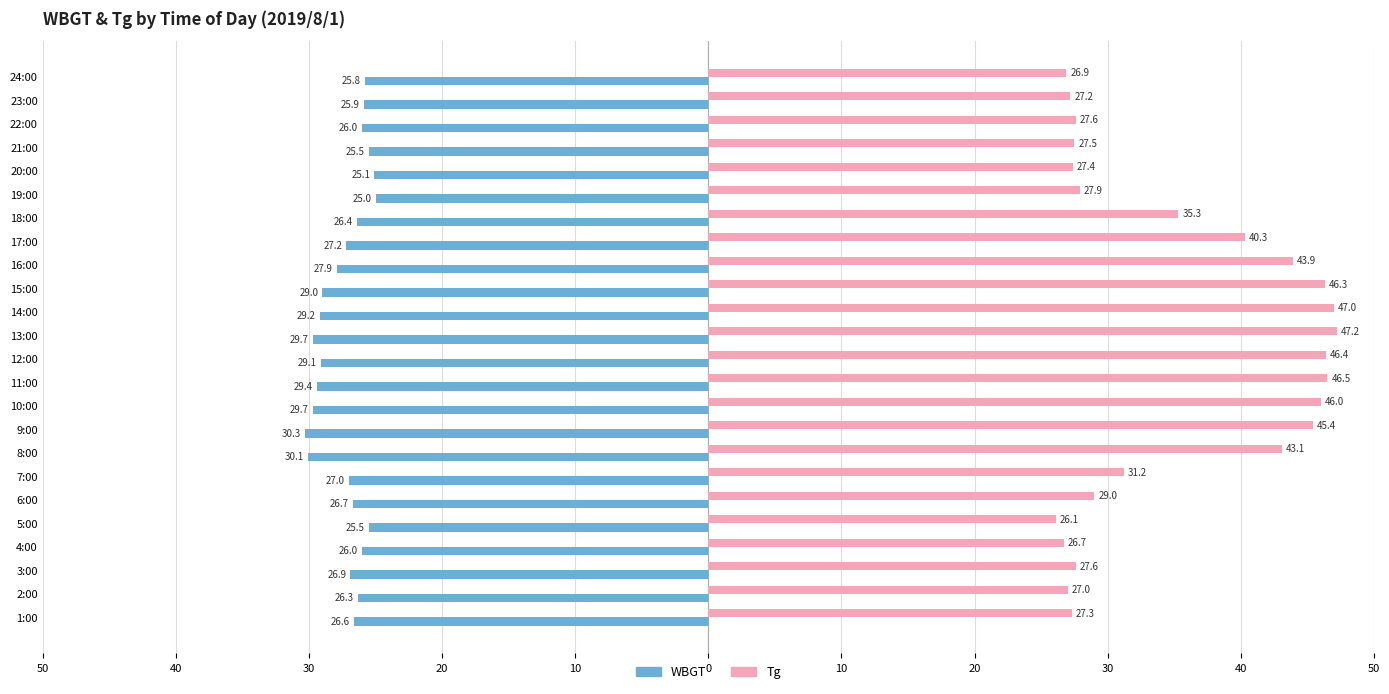

What are all the series names shown in the legend?

WBGT, Tg